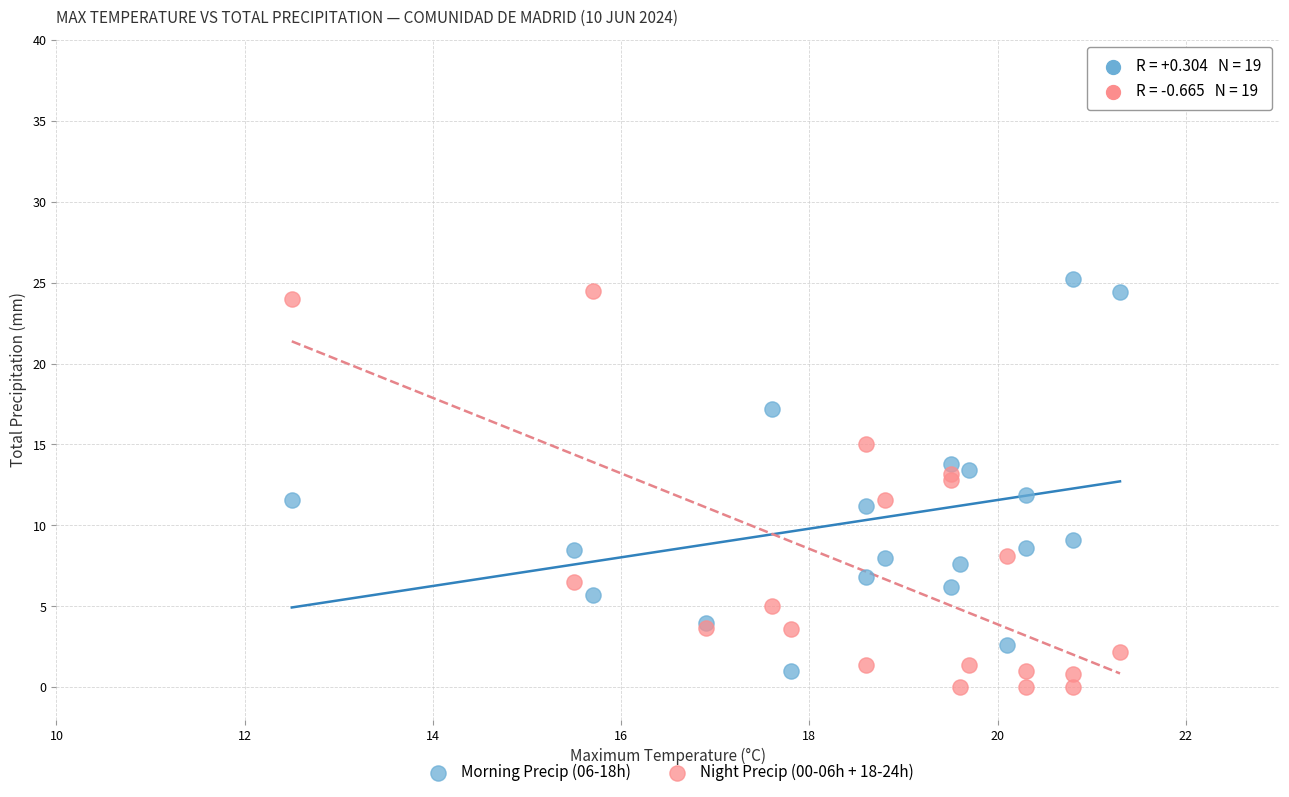

Which series contains the highest Y value?

Morning Precip (06-18h)